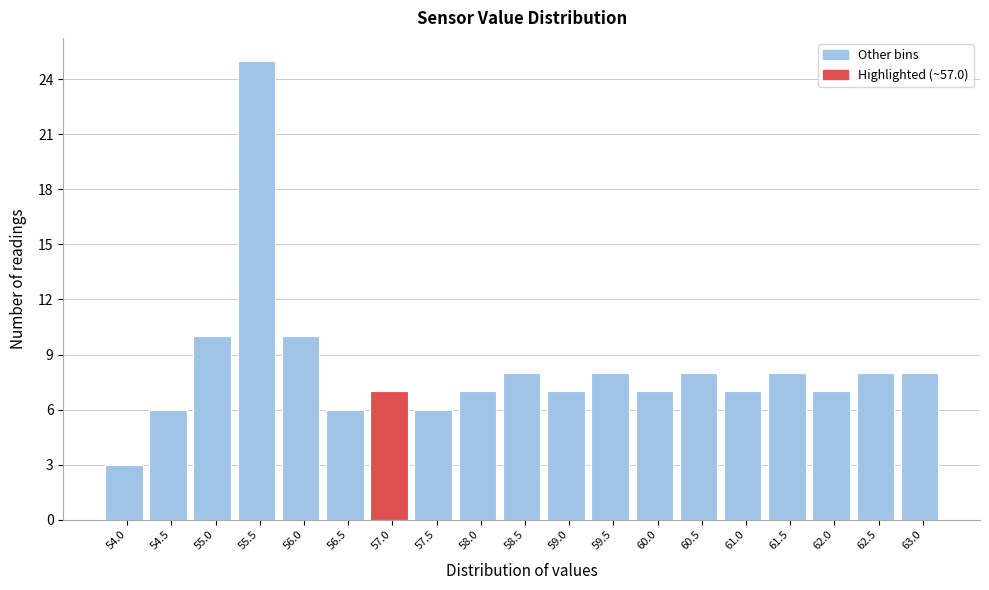

Reading right to left, extract all data points from this chart.

63.0=8	62.5=8	62.0=7	61.5=8	61.0=7	60.5=8	60.0=7	59.5=8	59.0=7	58.5=8	58.0=7	57.5=6	57.0=7	56.5=6	56.0=10	55.5=25	55.0=10	54.5=6	54.0=3